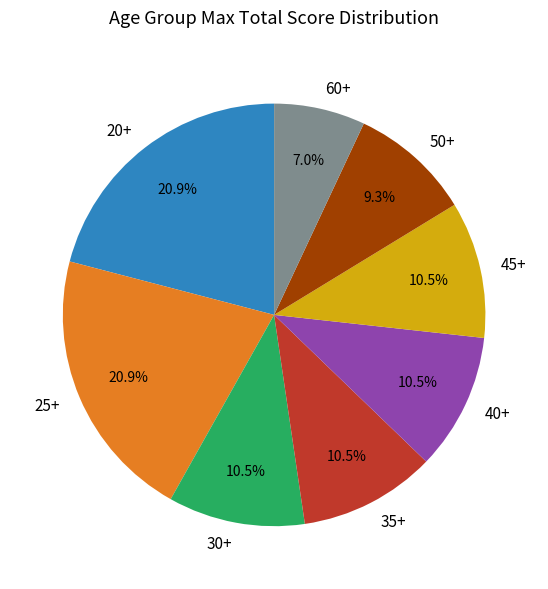

How many segments does this pie chart have?

8